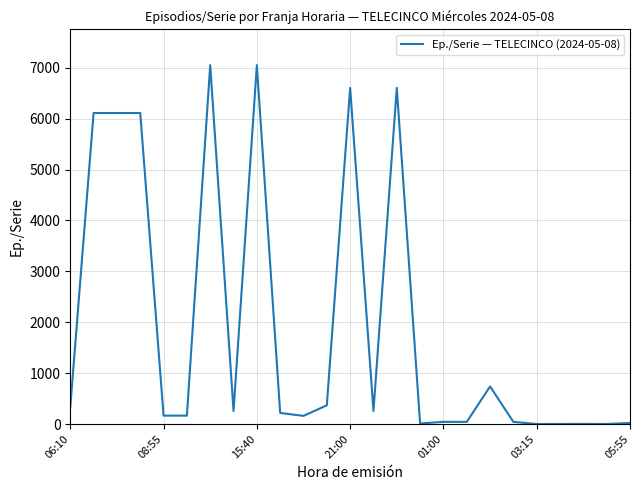

What is the sum of all values?

48462